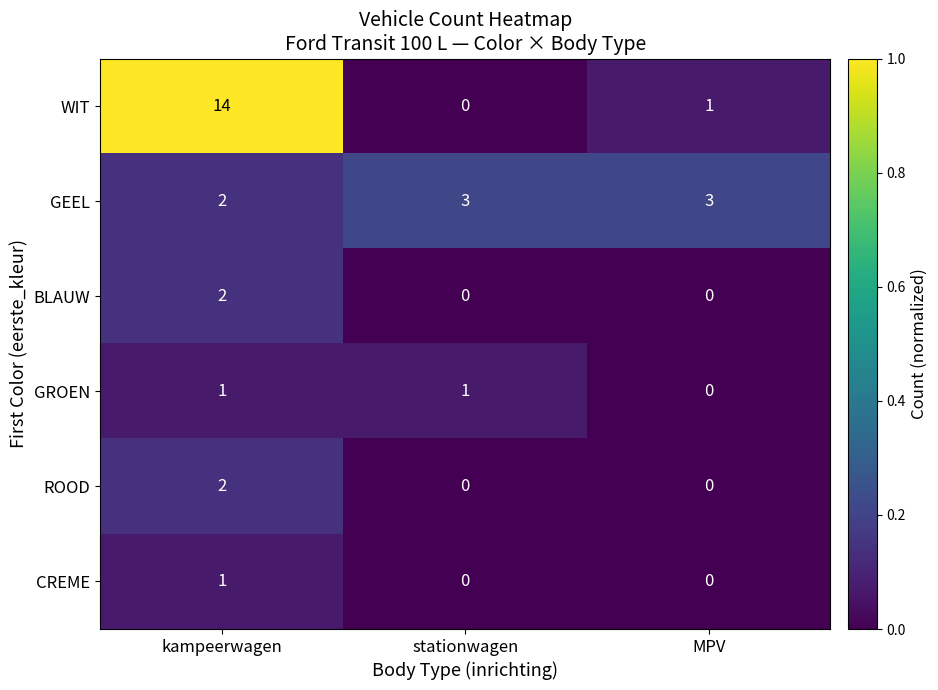

Between kampeerwagen and stationwagen, which series saw the biggest shift?

WIT